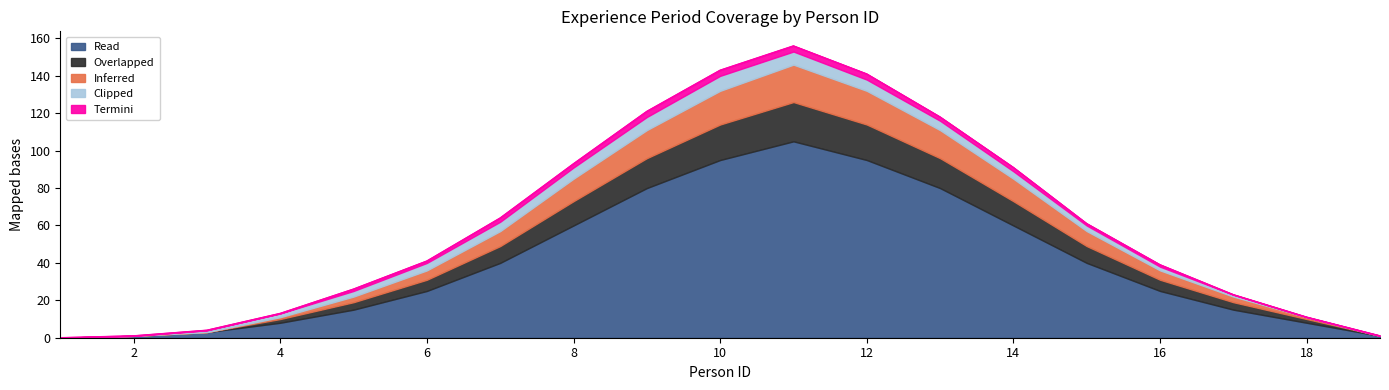

What is the spread (max minus min) of values at 11?

102